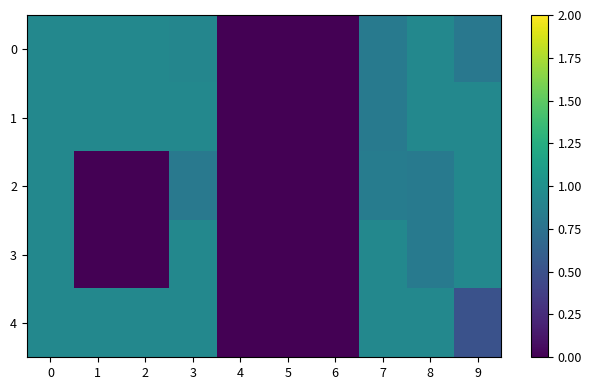

Which label corresponds to the smallest value in the chart?

4